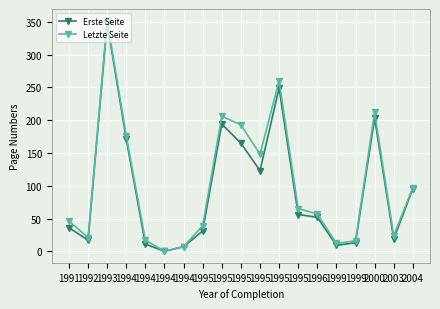

What is the sum of all Erste Seite values?

1799